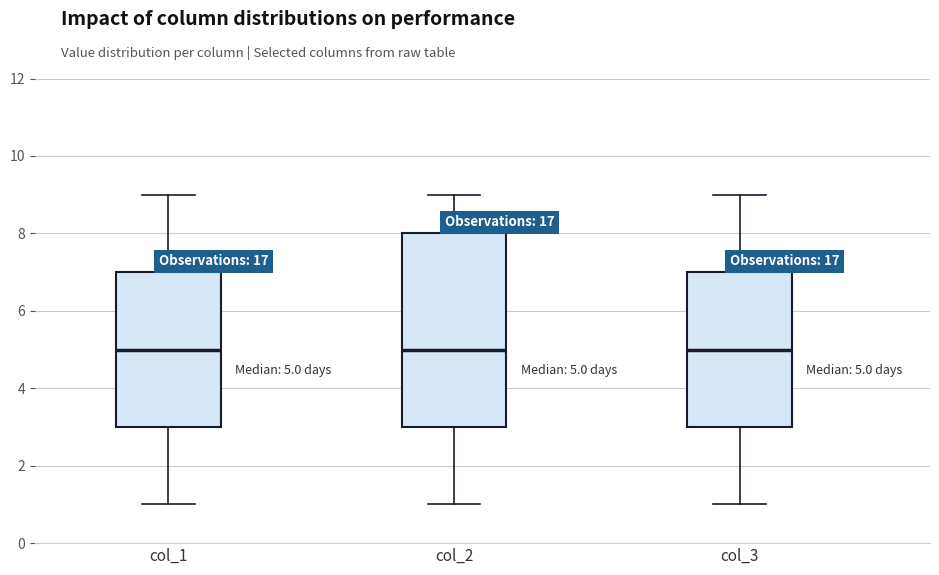

Which box is the tallest, from its lower edge to its upper edge?

col_2